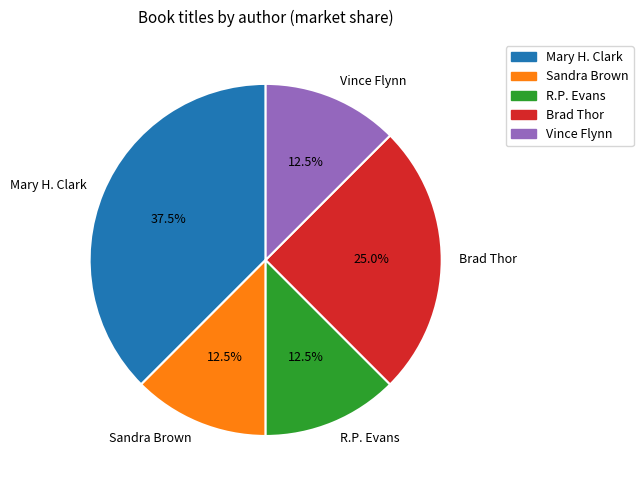

How much of the chart is everything except Mary H. Clark?

62.5%